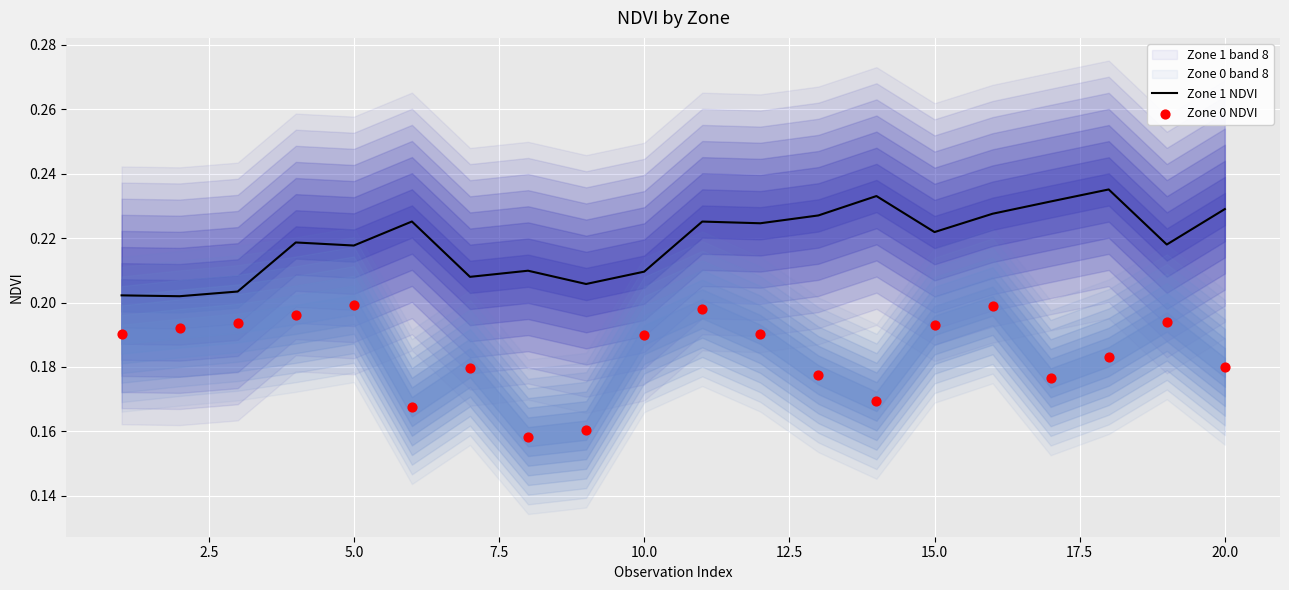

Which series contains the lowest Y value?

Zone 0 NDVI